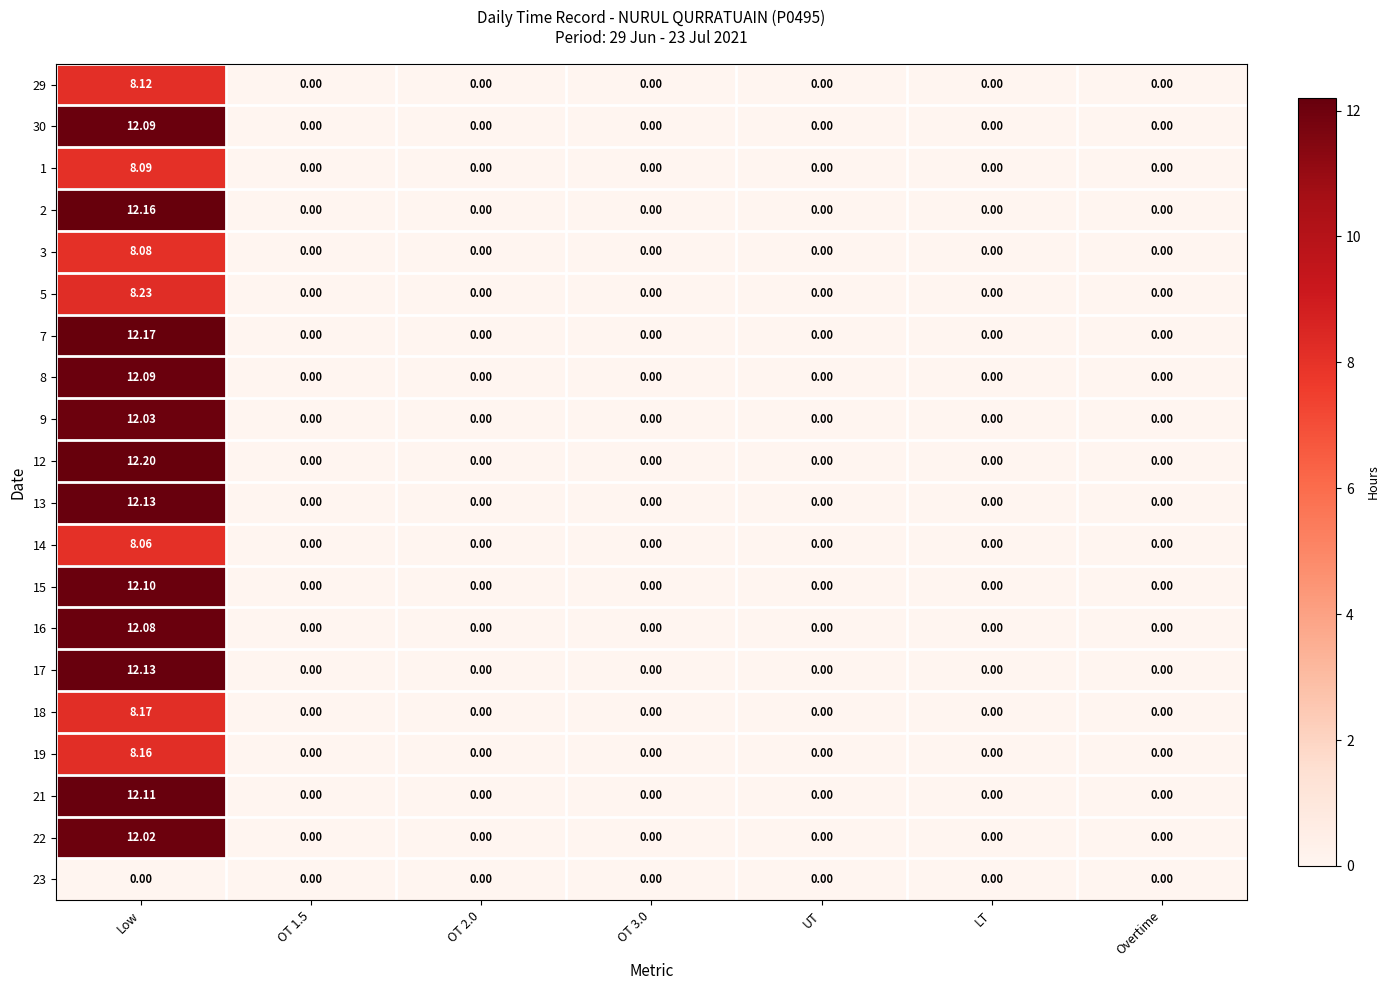

How many series are shown in this chart?

20